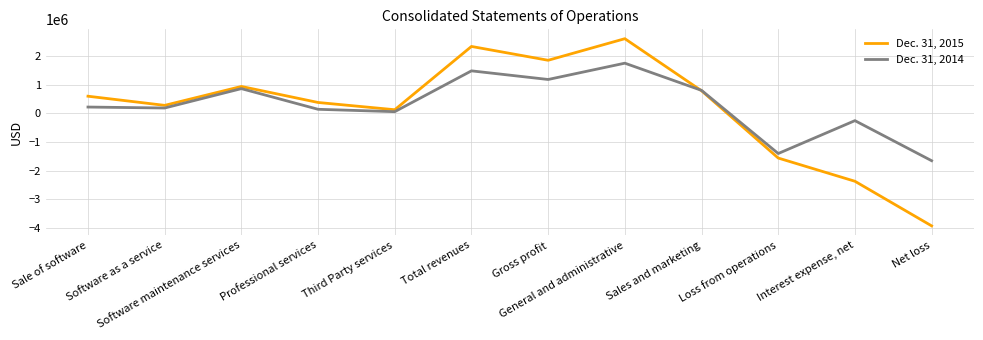

What position from the left is Third Party services?

5